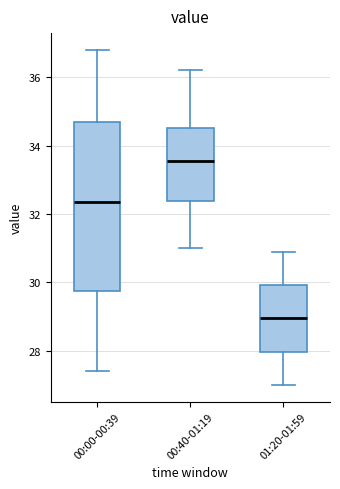

Where does the upper whisker of the box for 01:20-01:59 end on the y-axis? The values are not printed on the chart, so give them approximately, as read against the axis.

31.0